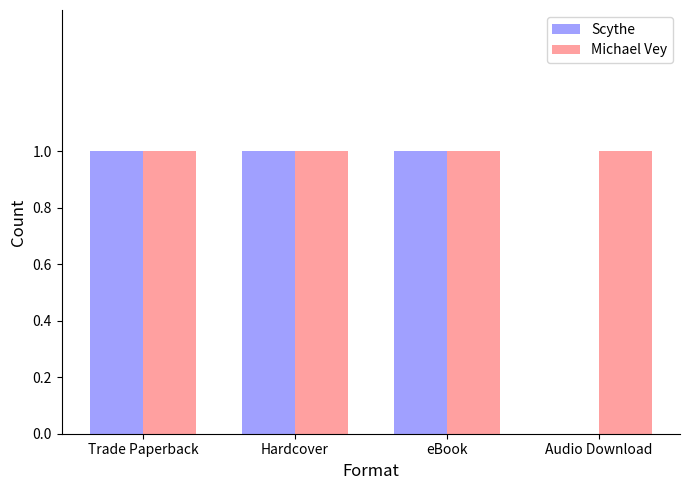

Where is Scythe nearest to the value 0?

Audio Download